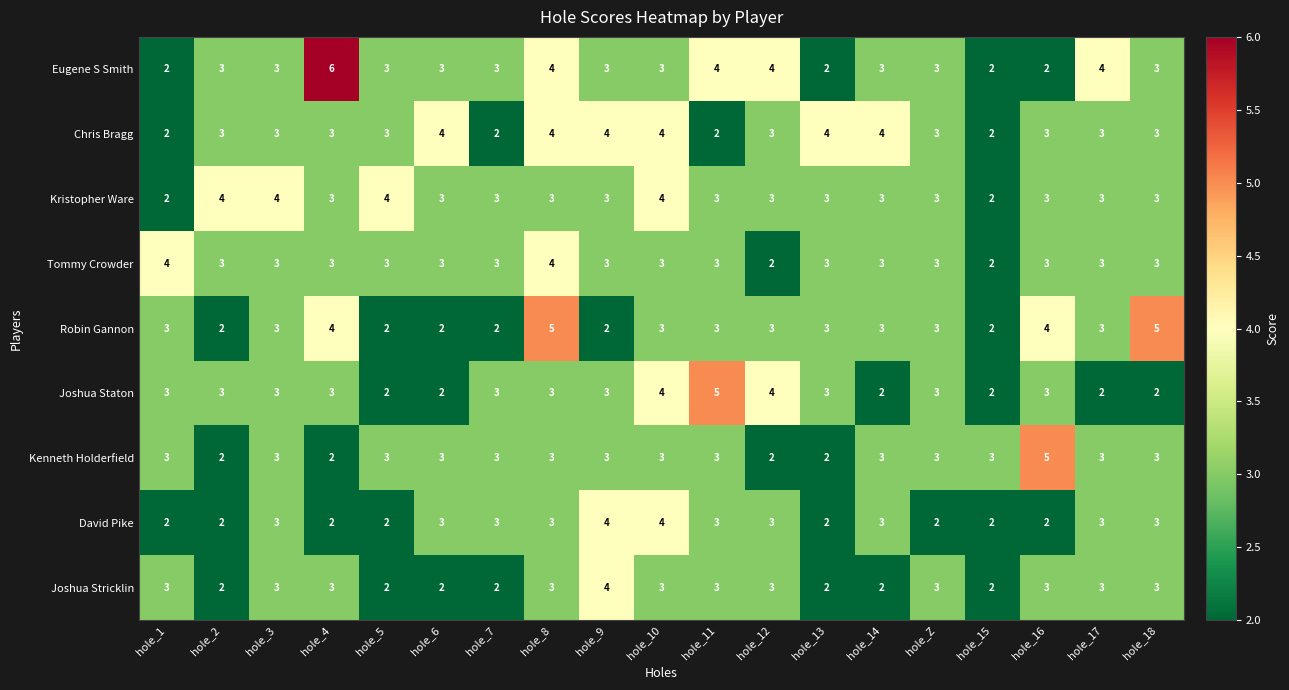

What is the greatest value displayed?

6